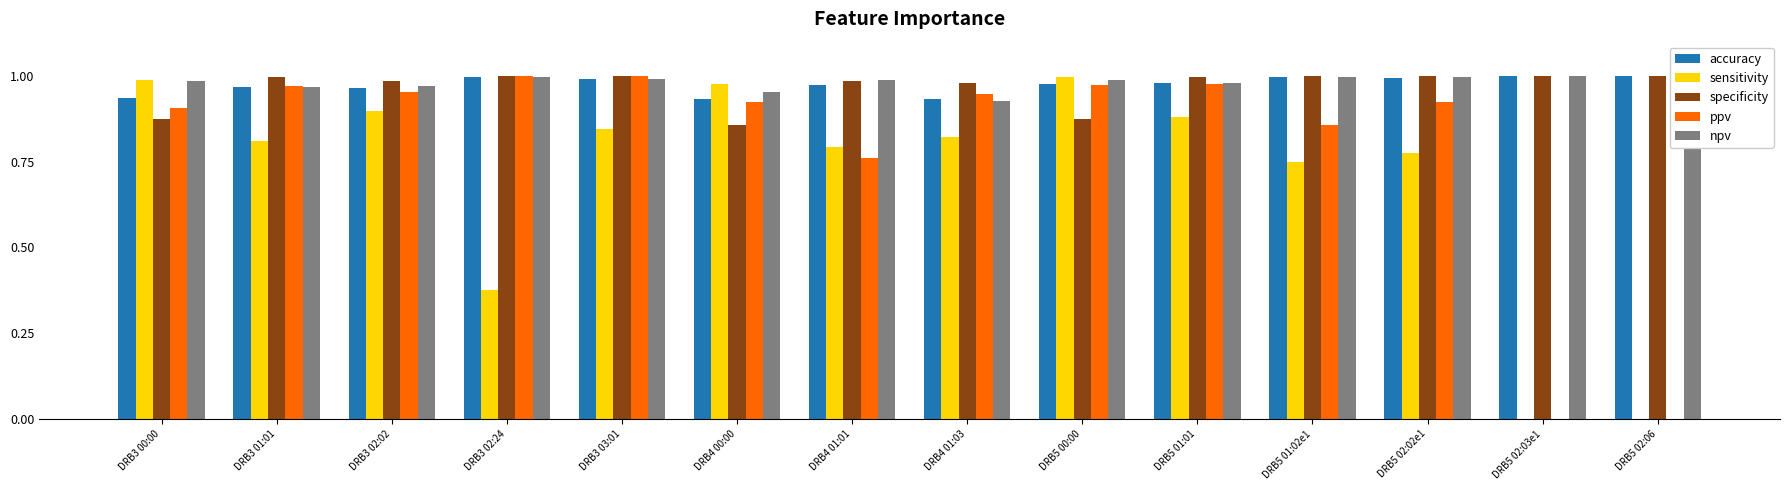

What is the sum of the npv values at DRB3 01:01 and DRB5 02:02e1?

2.0